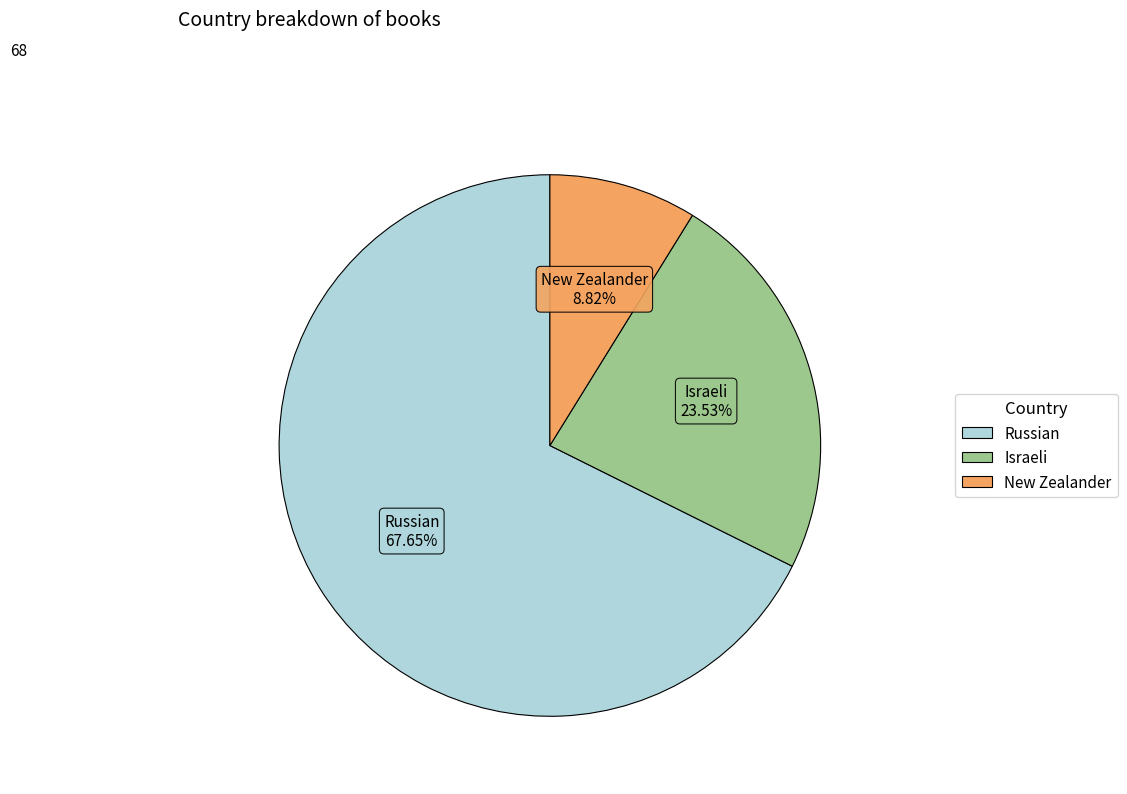

What is the largest slice in the pie chart?

Russian